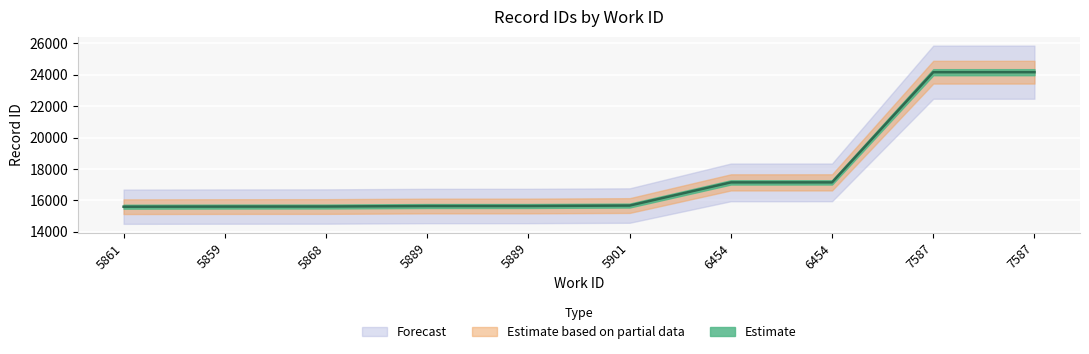

True or false: id_lower and id_upper cross at least once.

False